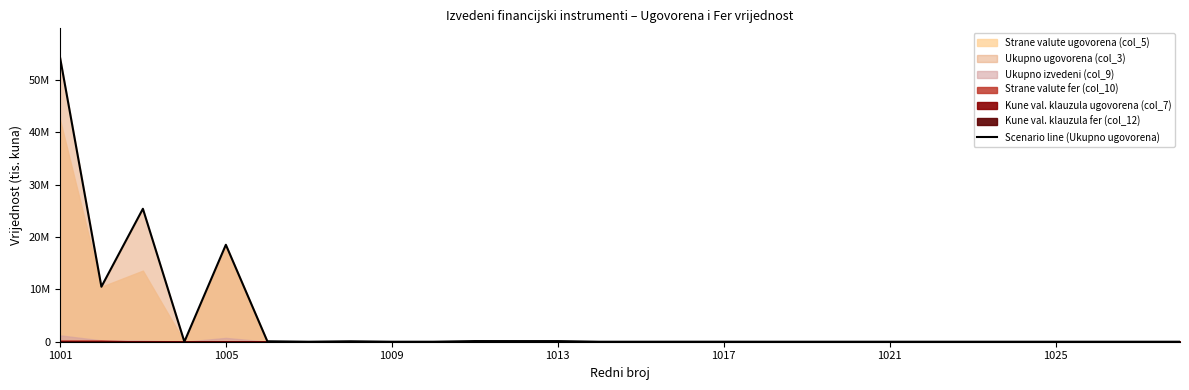

How many values are above zero?

12